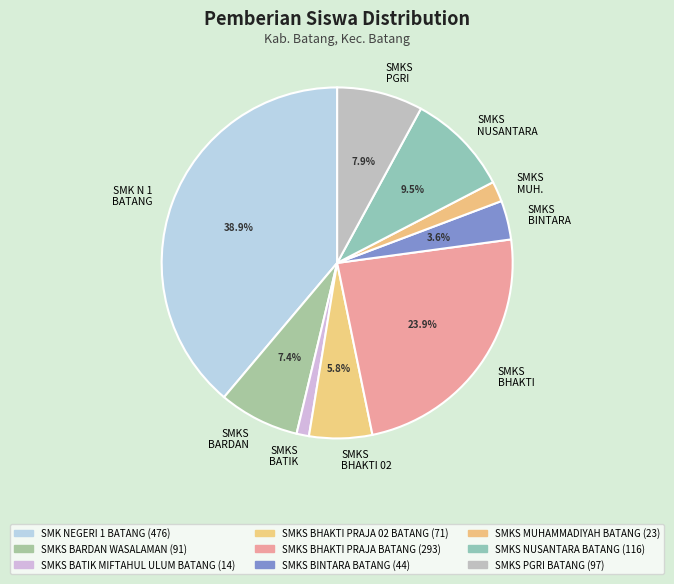

Is SMKS BINTARA the majority of the pie?

No